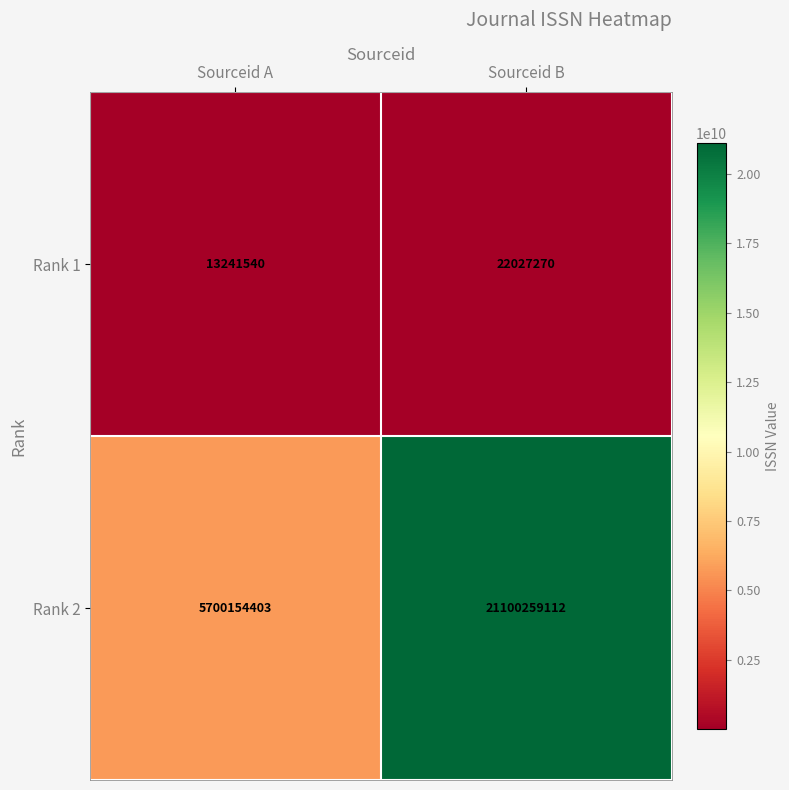

At how many categories does at least one series exceed 16124555907?

1